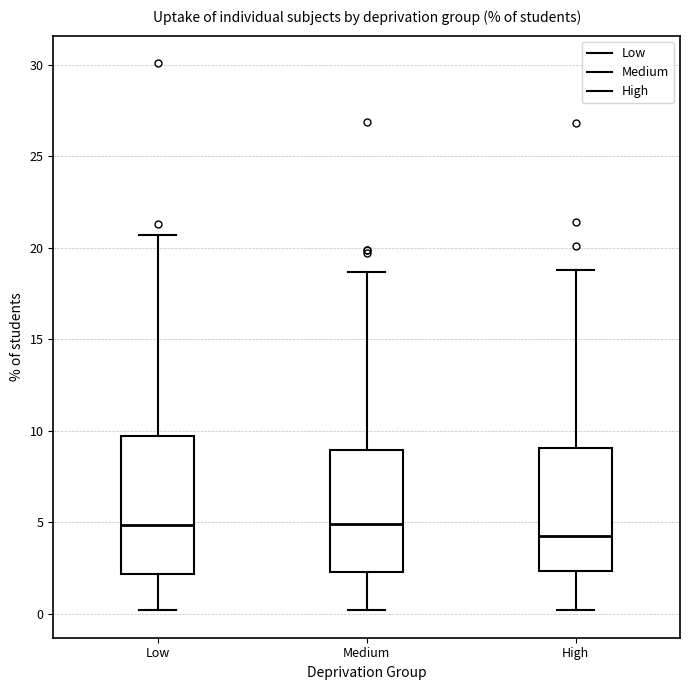

Which box is the tallest, from its lower edge to its upper edge?

Low